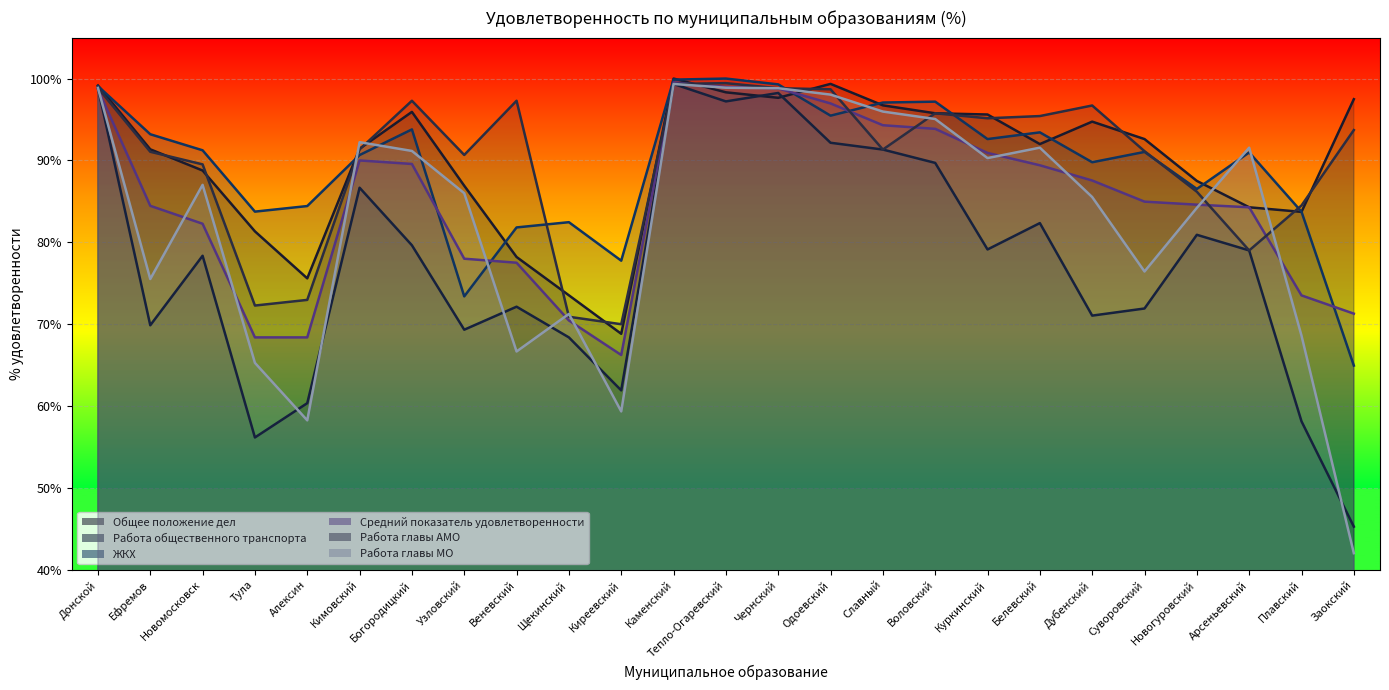

What is the difference between the Работа общественного транспорта values at Узловский and Воловский?

20.4